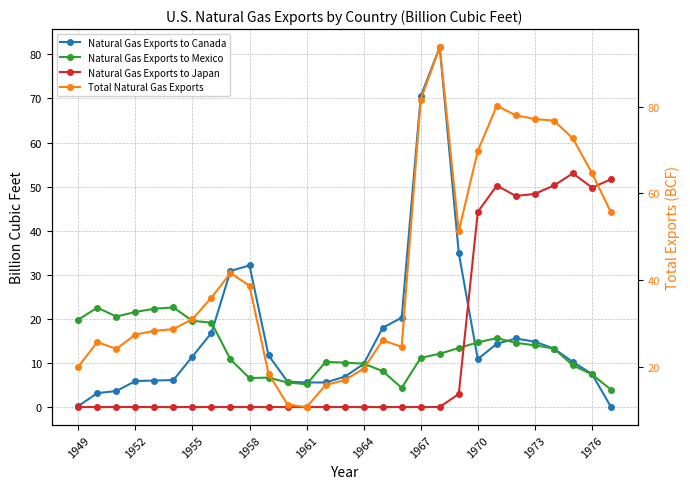

Reading left to right, list all the values displayed in this chart.

Natural Gas Exports to Canada: 0.2	3.2	3.6	5.9	6.0	6.1	11.5	16.8	30.9	32.1	11.7	5.8	5.6	5.6	6.9	9.8	18.0	20.3	70.5	81.6	34.9	10.9	14.3	15.6	14.8	13.3	10.2	7.5	0.0
Natural Gas Exports to Mexico: 19.8	22.6	20.5	21.6	22.3	22.6	19.6	19.1	10.8	6.6	6.7	5.6	5.2	10.2	10.1	9.8	8.2	4.4	11.2	12.1	13.4	14.7	15.6	14.6	14.0	13.3	9.5	7.4	3.9
Natural Gas Exports to Japan: 0.0	0.0	0.0	0.0	0.0	0.0	0.0	0.0	0.0	0.0	0.0	0.0	0.0	0.0	0.0	0.0	0.0	0.0	0.0	0.0	3.0	44.3	50.2	47.9	48.3	50.3	53.0	49.8	51.7
Total Natural Gas Exports: 20.1	25.7	24.2	27.5	28.3	28.7	31.0	36.0	41.7	38.7	18.4	11.3	10.7	15.8	17.0	19.6	26.1	24.6	81.6	93.7	51.3	69.8	80.2	78.0	77.2	76.8	72.7	64.7	55.6